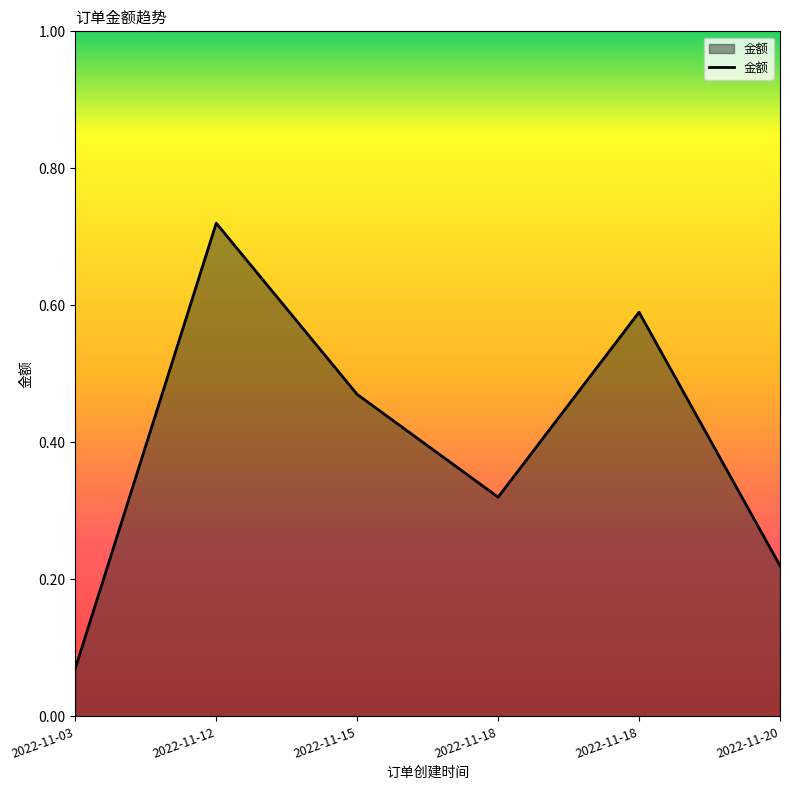

What is the greatest value displayed?

0.7